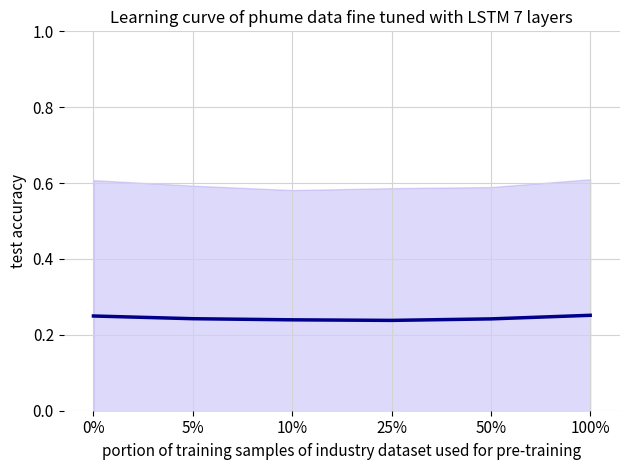

What is the sum of the values at 10% and 0%?

0.5